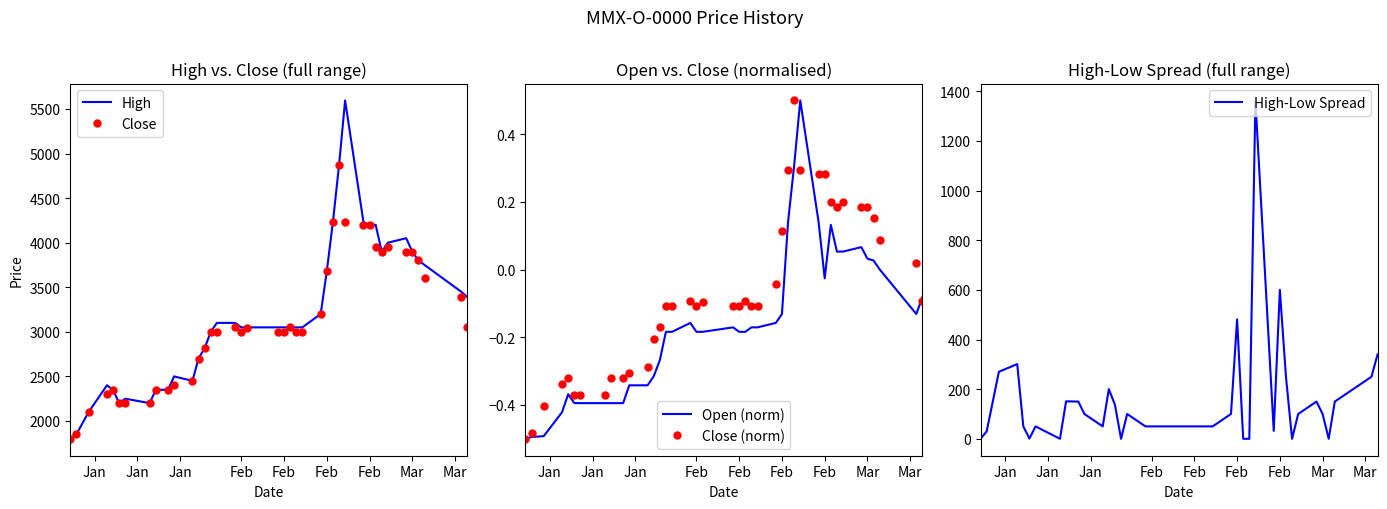

List the series in order of their peak value, lowest first.

Open (norm), Close (norm), High-Low Spread, Close, High